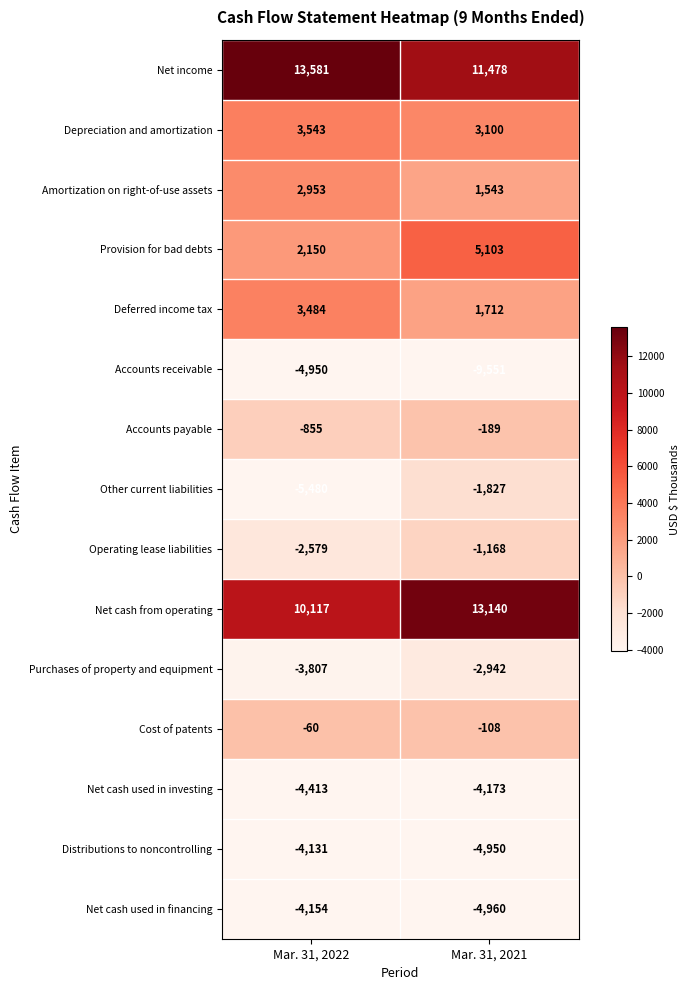

Between Mar. 31, 2022 and Mar. 31, 2021, which series saw the biggest shift?

Accounts receivable